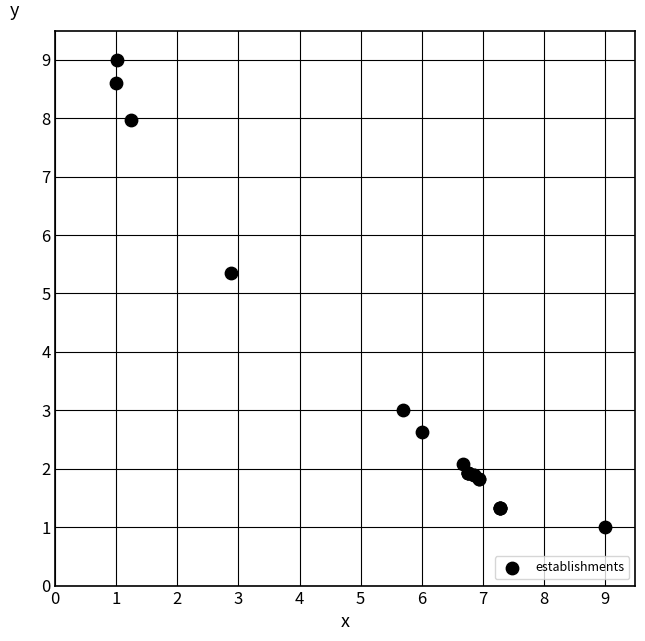

What Y value in the scatter plot is closest to 5?

5.3